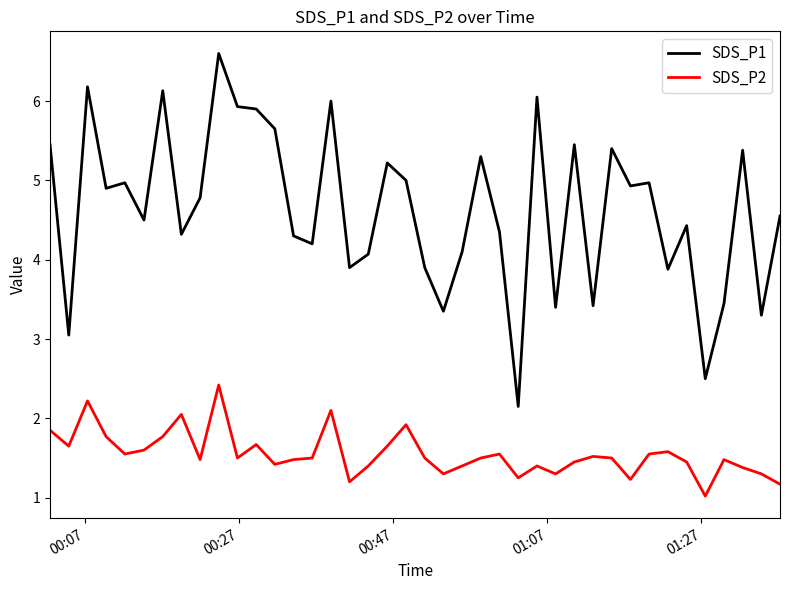

List the series in order of their overall mean, lowest first.

SDS_P2, SDS_P1